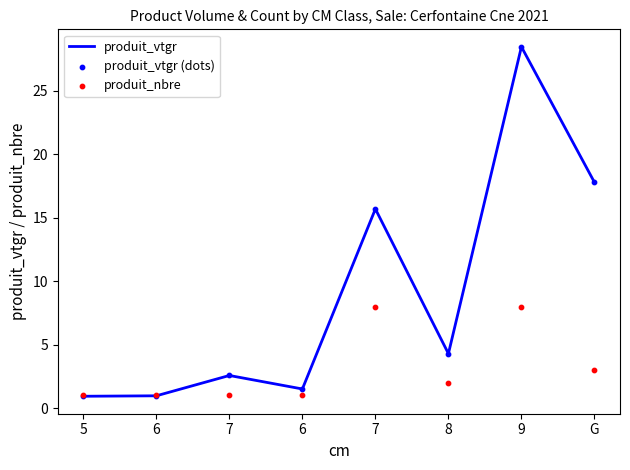

Is the value of produit_nbre at 6 greater than the value of produit_vtgr (dots) at 9?

No